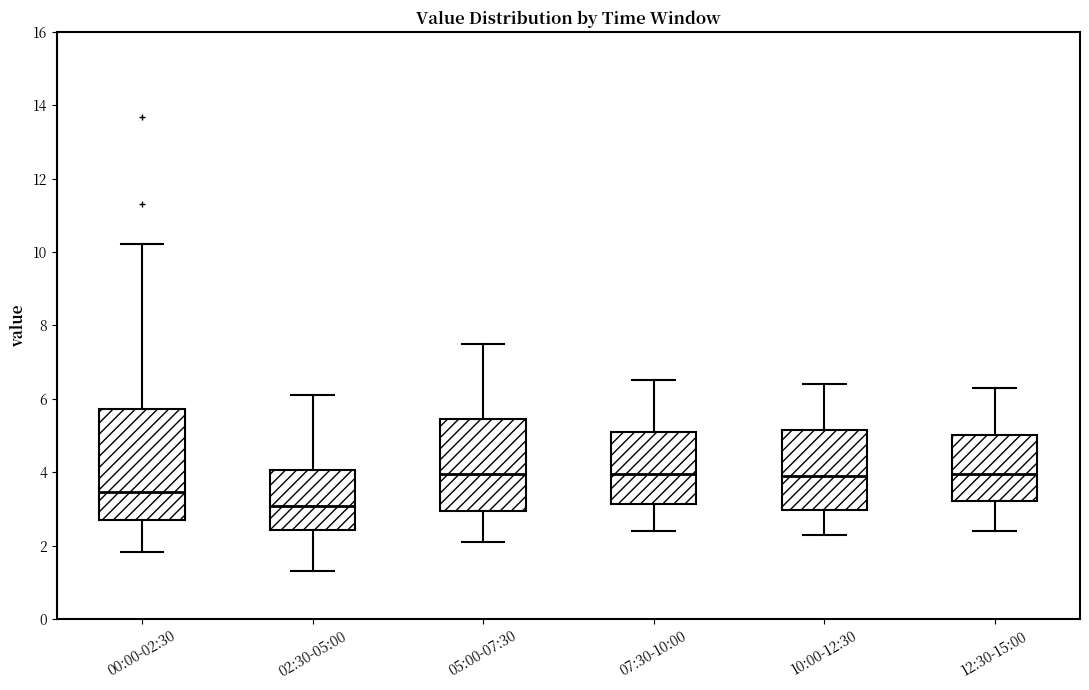

Reading left to right, read every box against the y-axis: the position of its median line, the range the box covers, and the ends of its whiskers. The values are not printed on the chart, so give them approximately, as read against the axis.

00:00-02:30: median 3.4, box 2.6 to 5.8, whiskers 1.8 to 10.2
02:30-05:00: median 3.0, box 2.4 to 4.0, whiskers 1.4 to 6.2
05:00-07:30: median 4.0, box 3.0 to 5.4, whiskers 2.2 to 7.6
07:30-10:00: median 4.0, box 3.2 to 5.2, whiskers 2.4 to 6.6
10:00-12:30: median 4.0, box 3.0 to 5.2, whiskers 2.4 to 6.4
12:30-15:00: median 4.0, box 3.2 to 5.0, whiskers 2.4 to 6.4